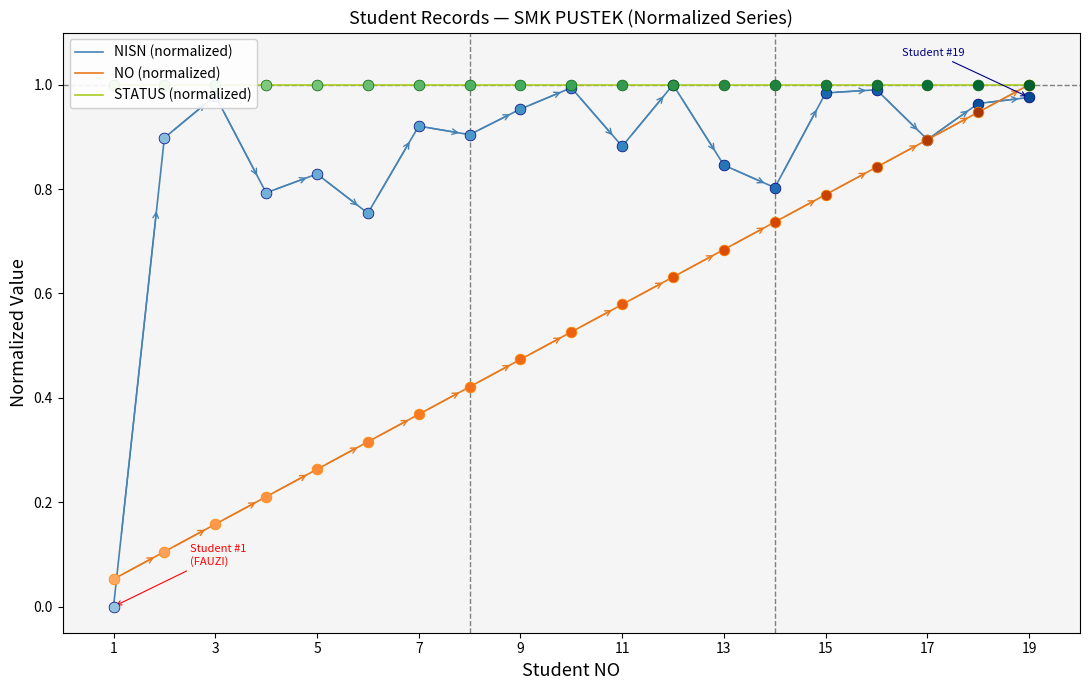

Is it true that NO (normalized) equals 0.8 at 15?

True